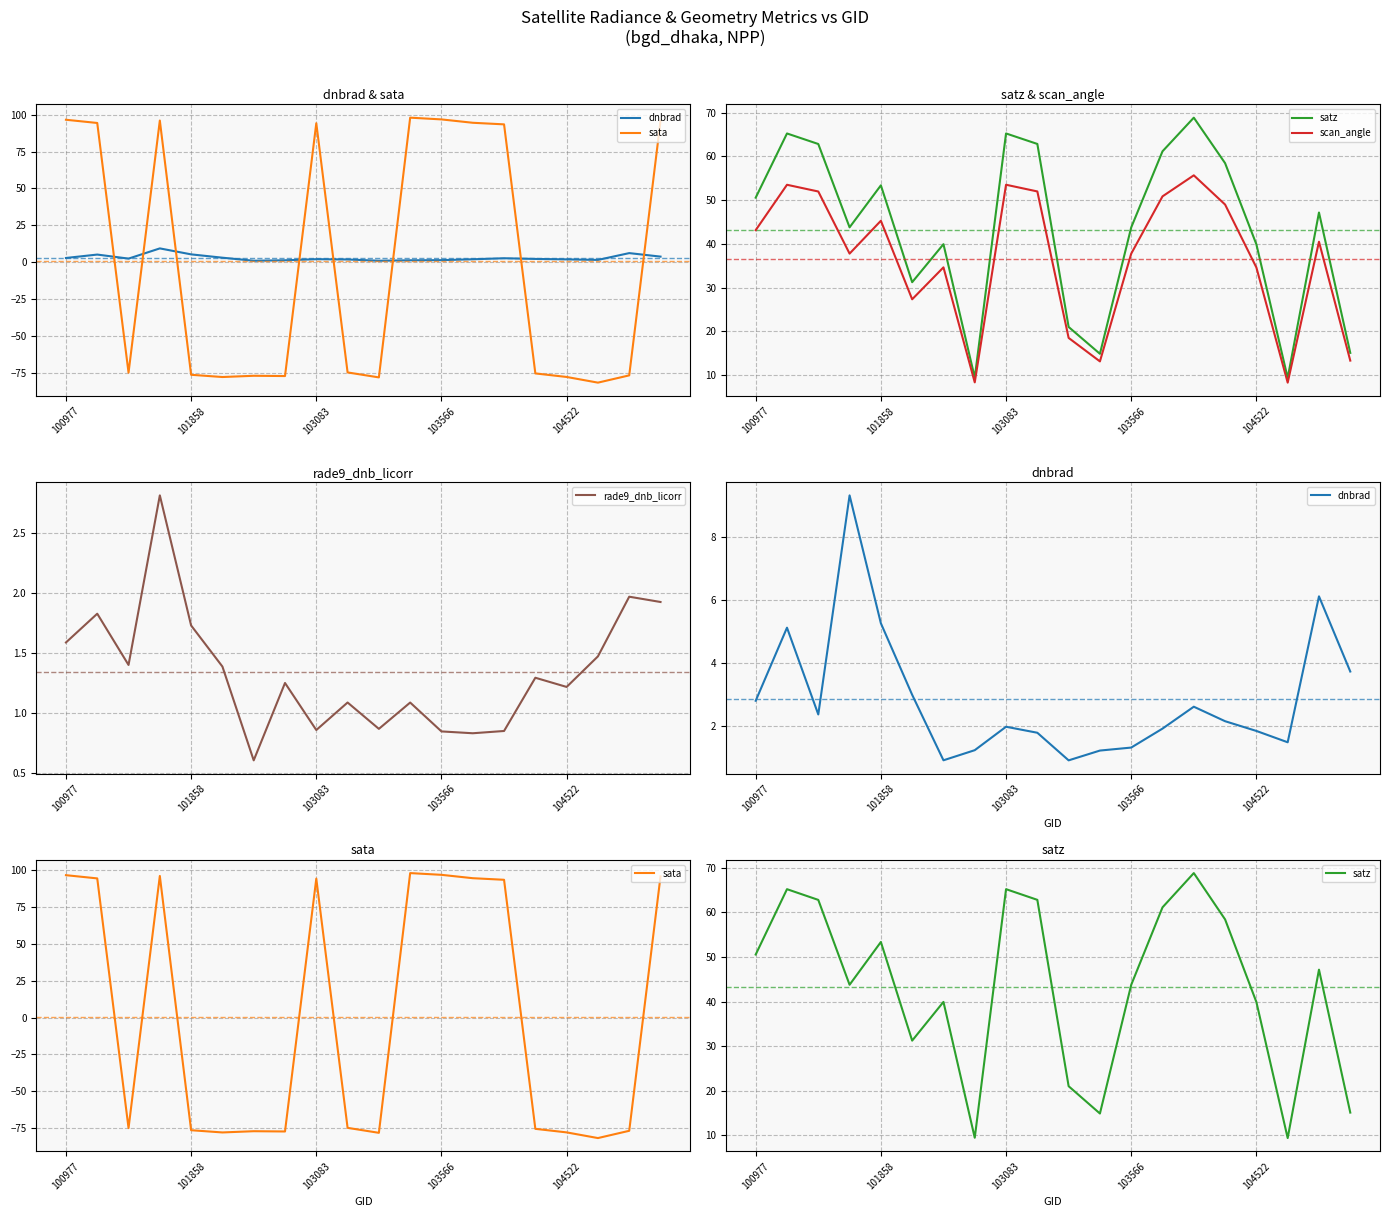

In satz, how many points are lower than both neighbors (excluding endpoints)?

5